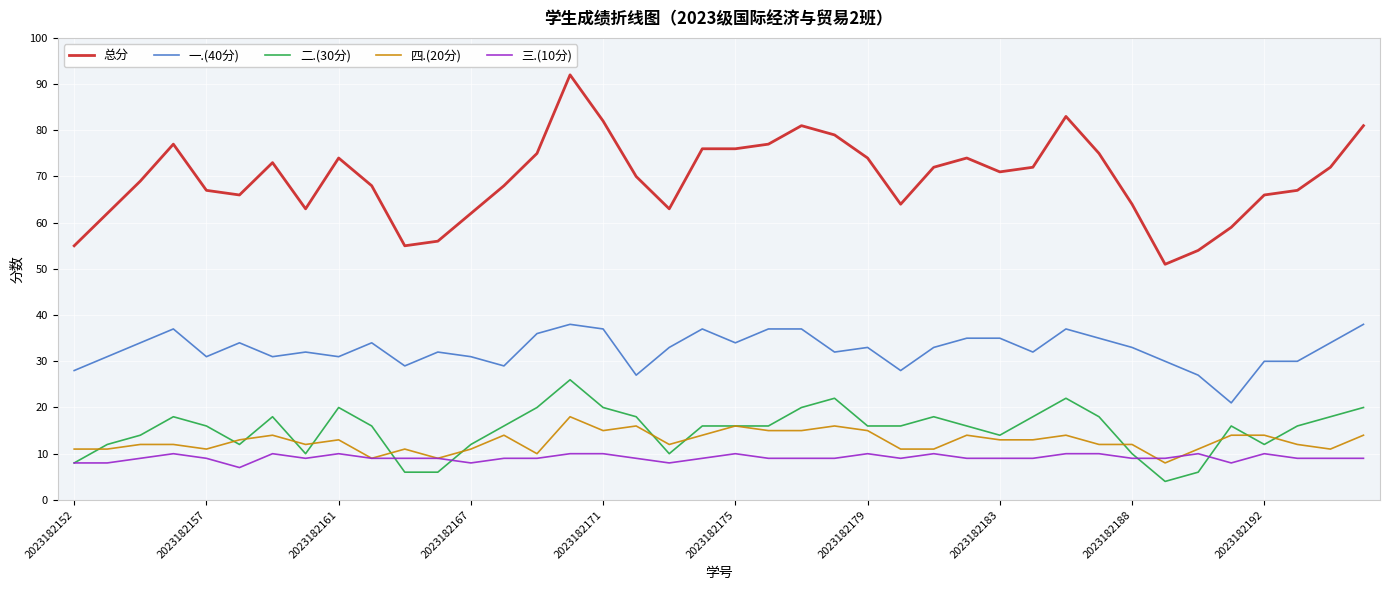

What is the minimum value shown in the chart?

4